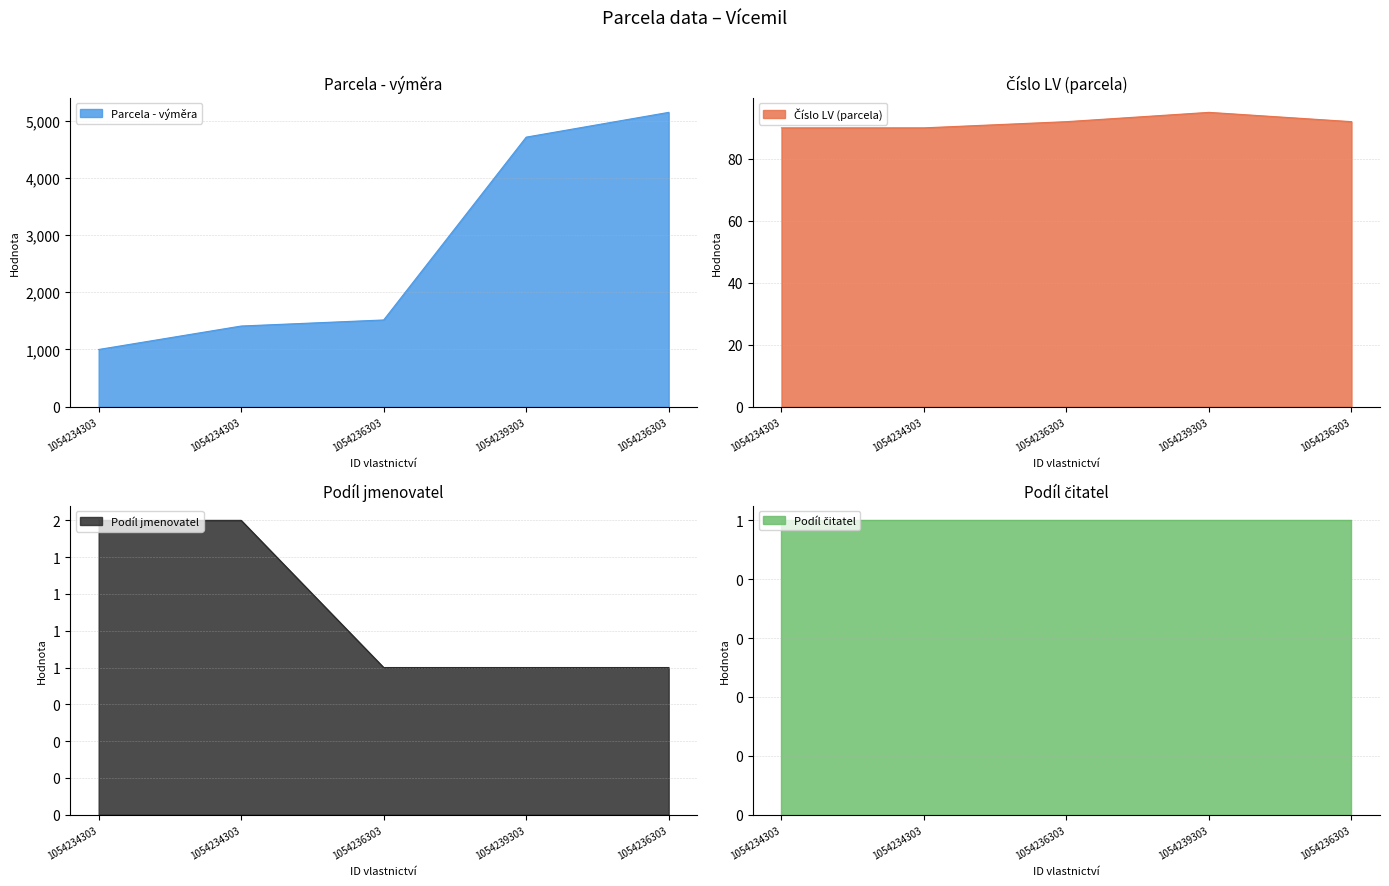

How many Číslo LV (parcela) values are between 90 and 92?

4